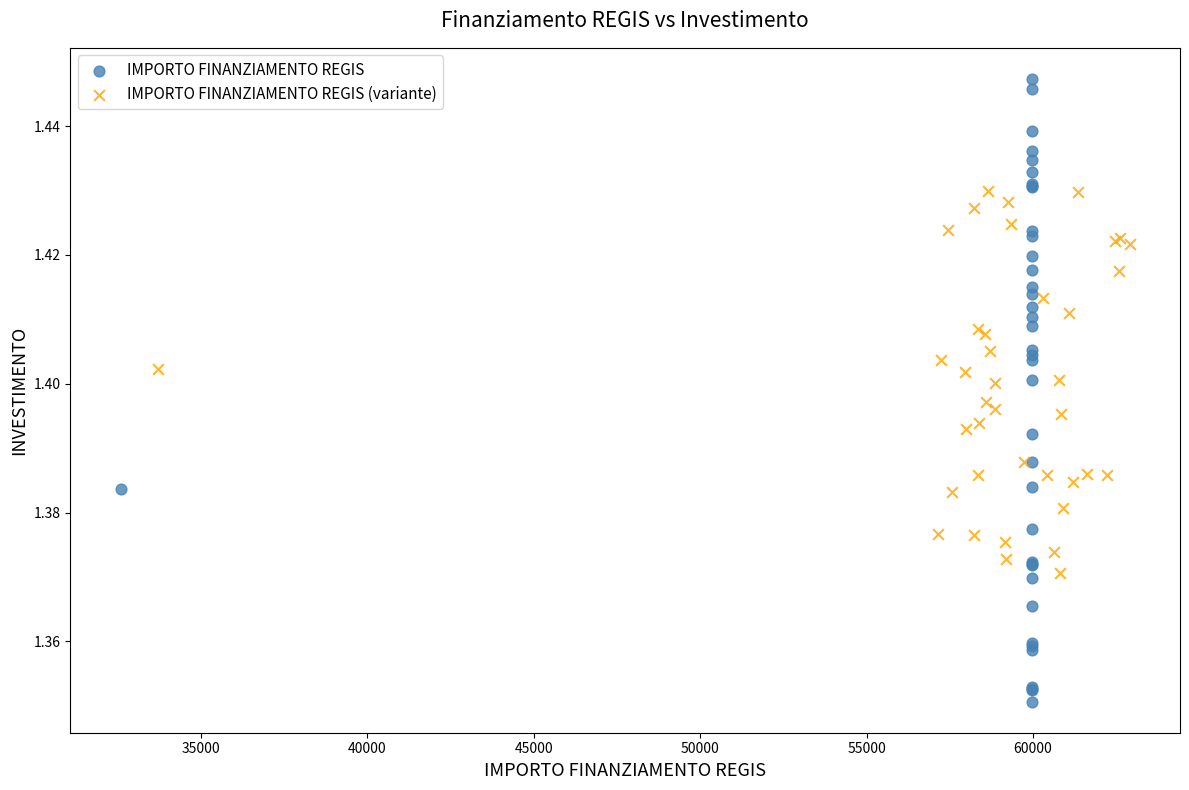

What are all the series names shown in the legend?

IMPORTO FINANZIAMENTO REGIS, IMPORTO FINANZIAMENTO REGIS (variante)